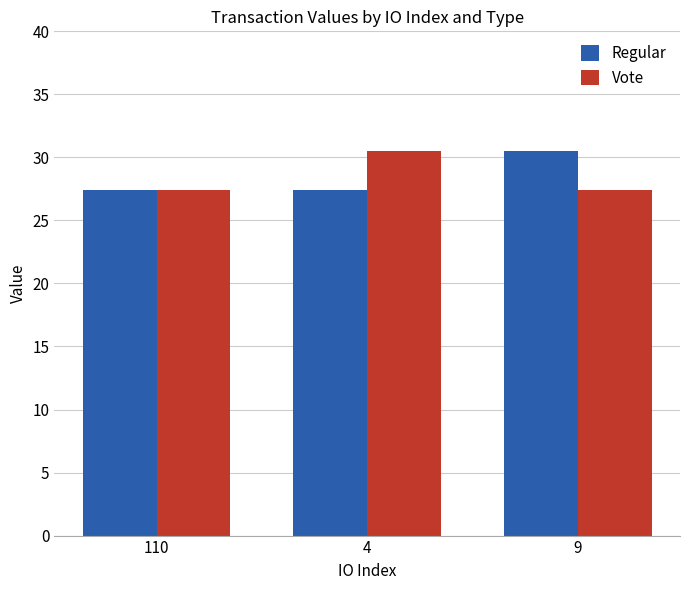

Reading left to right, extract all data points from this chart.

Regular: 27.4	27.4	30.5
Vote: 27.4	30.5	27.4